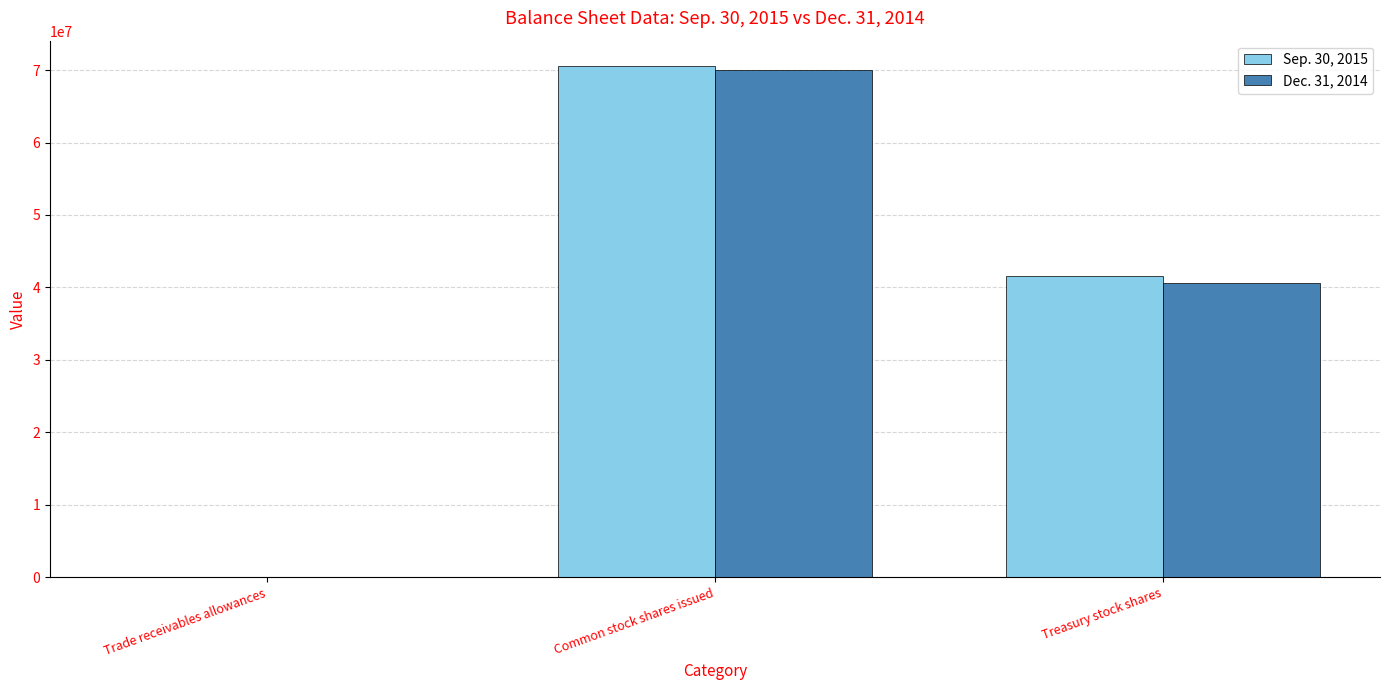

What is the maximum value shown in the chart?

70535000